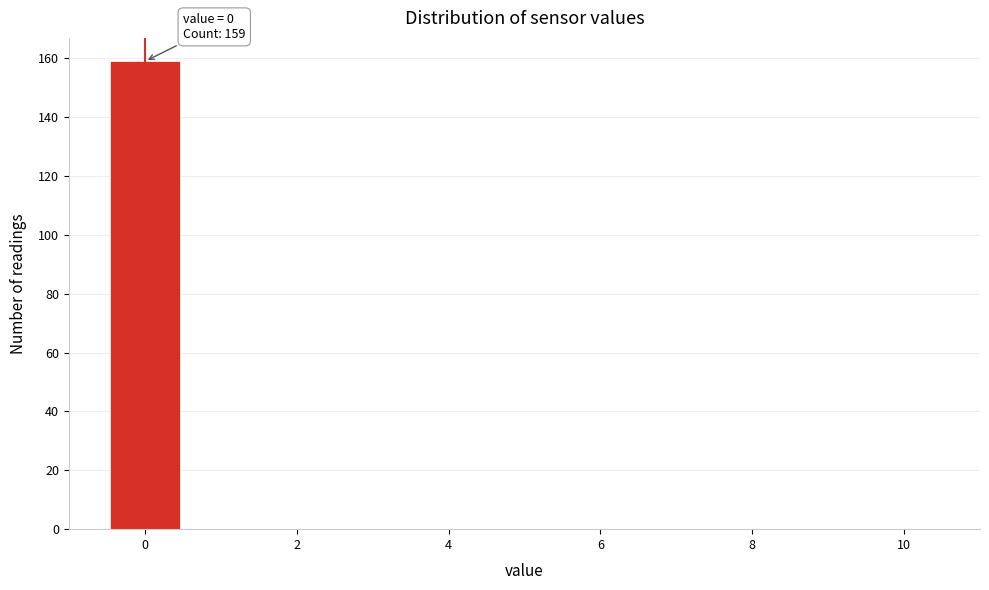

Which range on the x-axis has the tallest bar?

-0.5 to 0.5